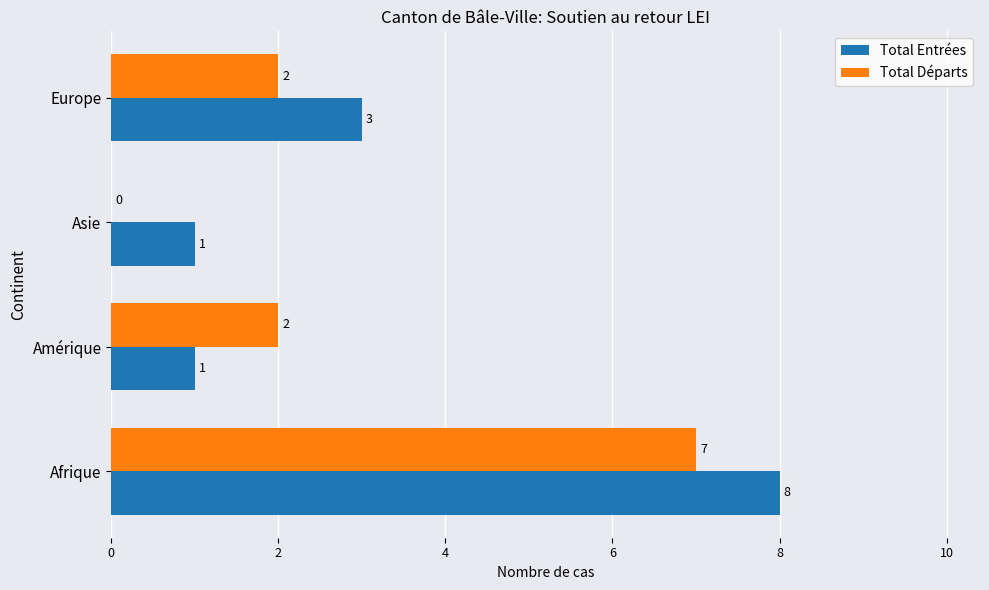

Which label corresponds to the largest value in the chart?

Afrique